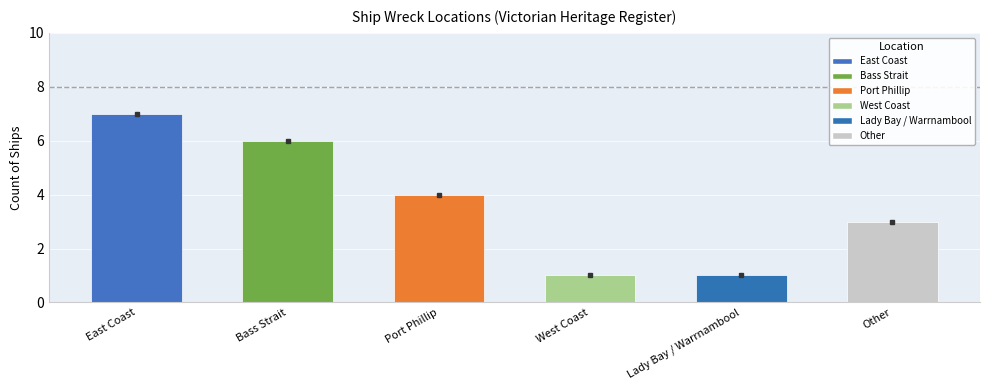

How many distinct data groups are displayed?

1